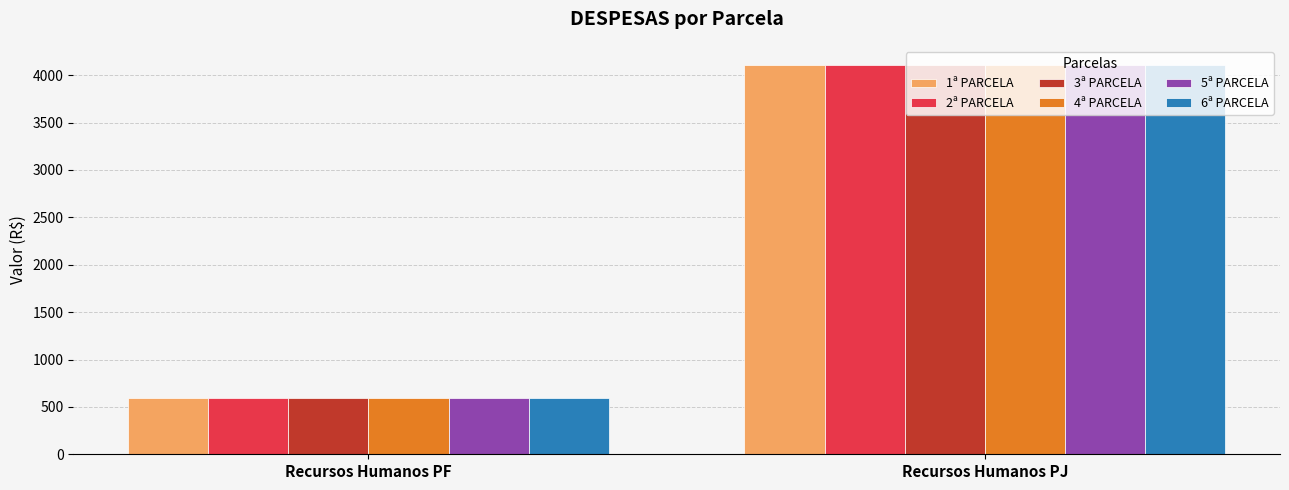

What is the difference between the 2ª PARCELA values at Recursos Humanos PJ and Recursos Humanos PF?

3511.8